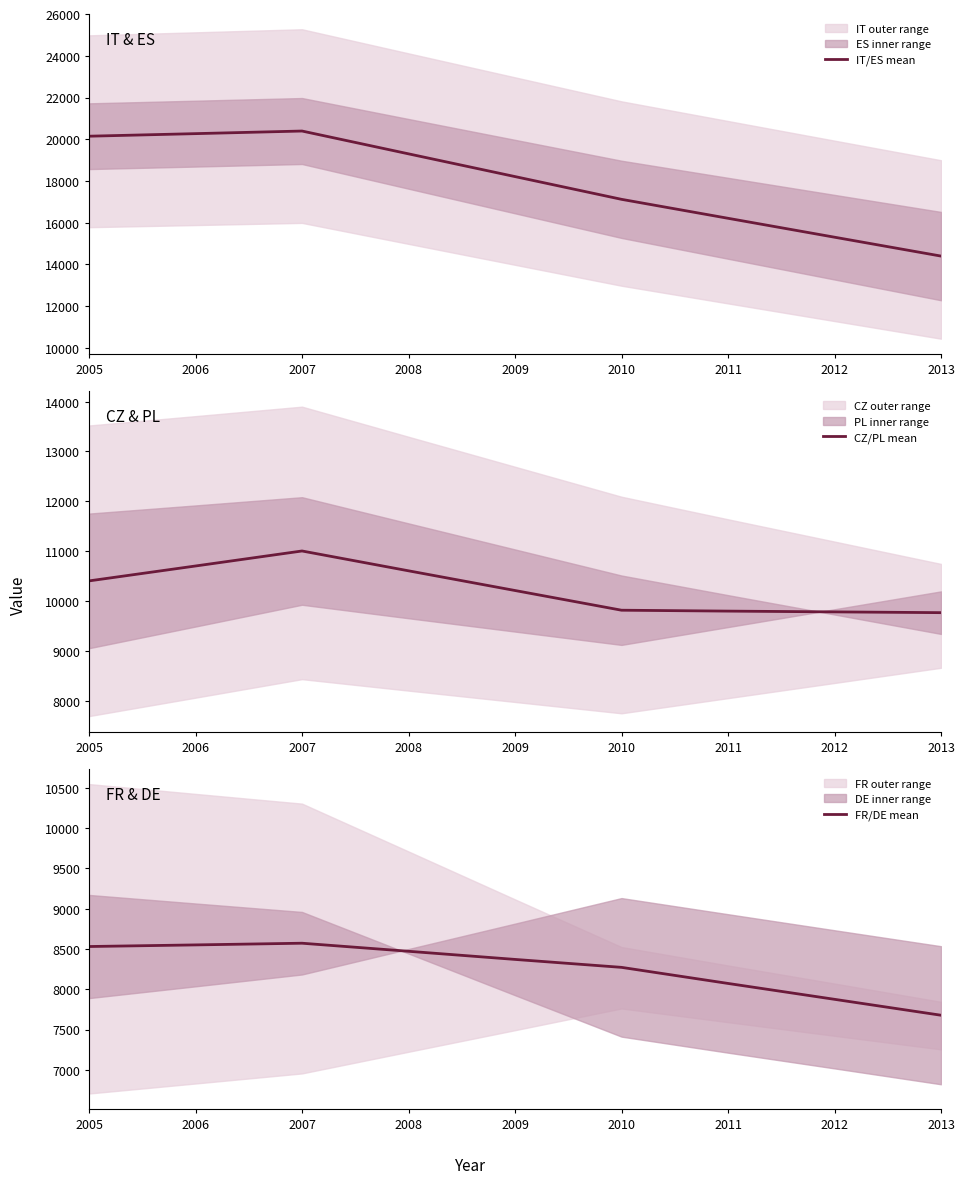

Rank the categories by IT/ES mean value from lowest to highest.

2013, 2012, 2011, 2010, 2009, 2008, 2005, 2006, 2007